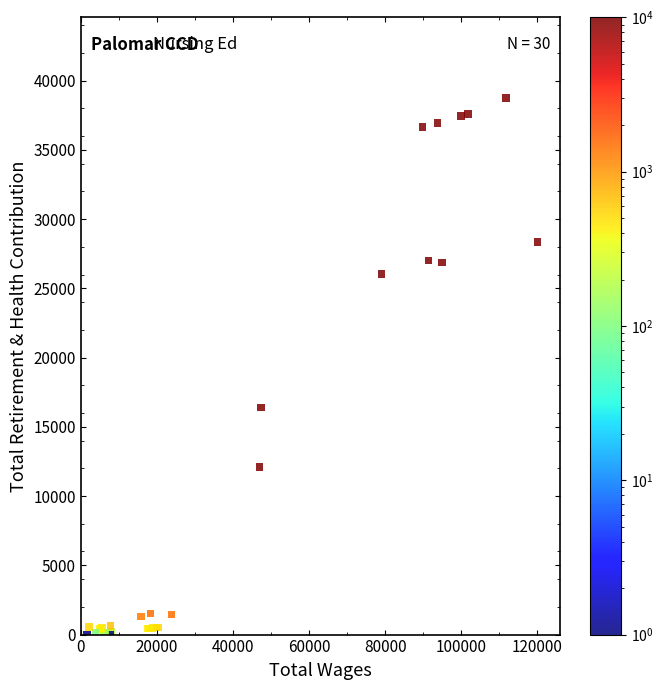

What Y value in the scatter plot is closest to 19374?

16408